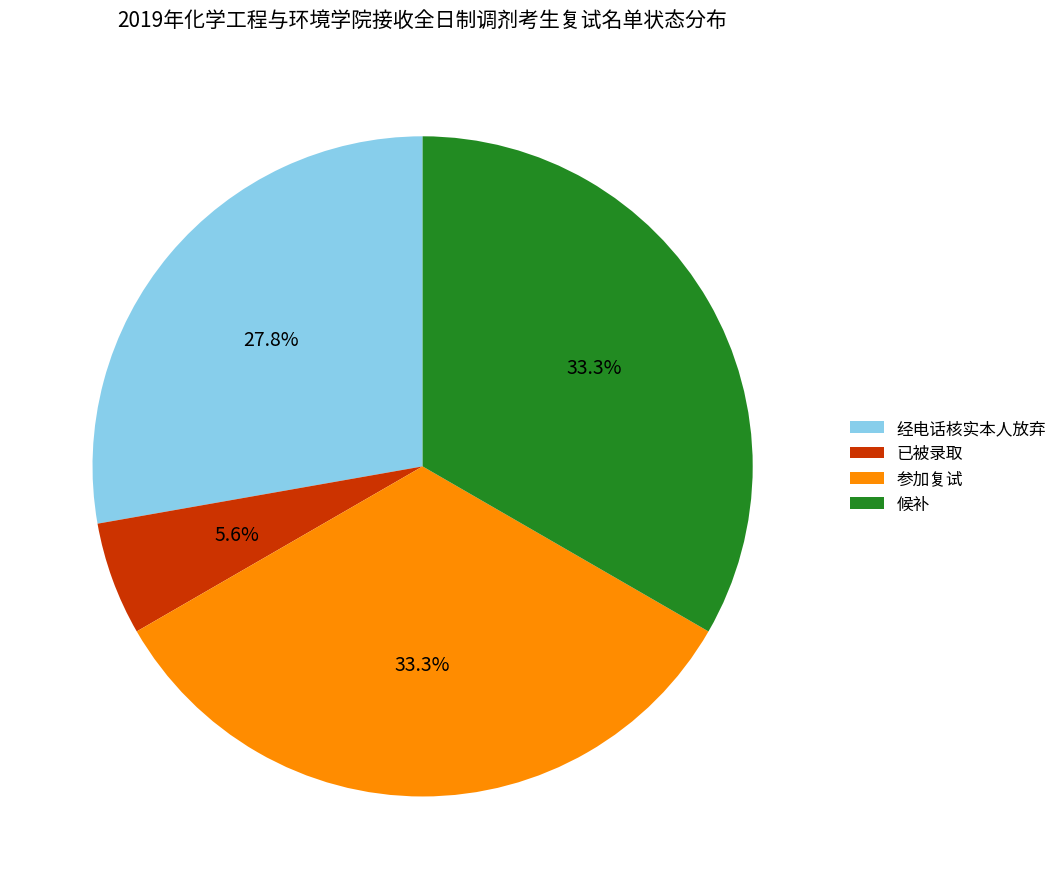

What is the ratio of the value at 候补 to the value at 经电话核实本人放弃?

1.2